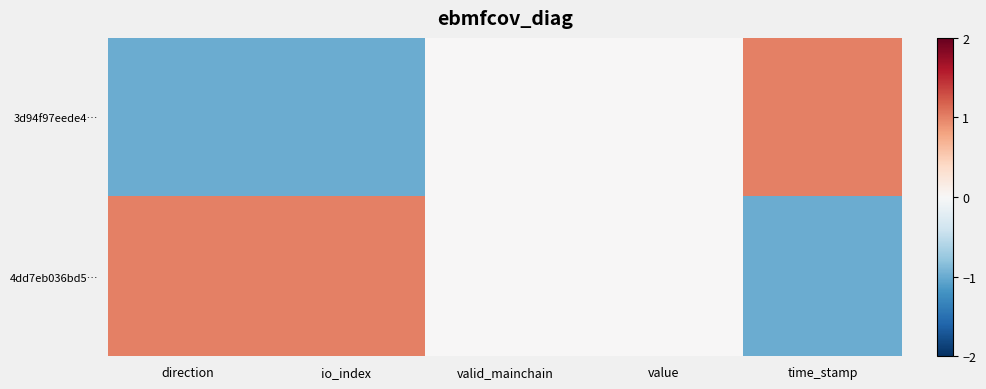

Rank the series by their maximum value, from lowest to highest.

3d94f97eede4…, 4dd7eb036bd5…